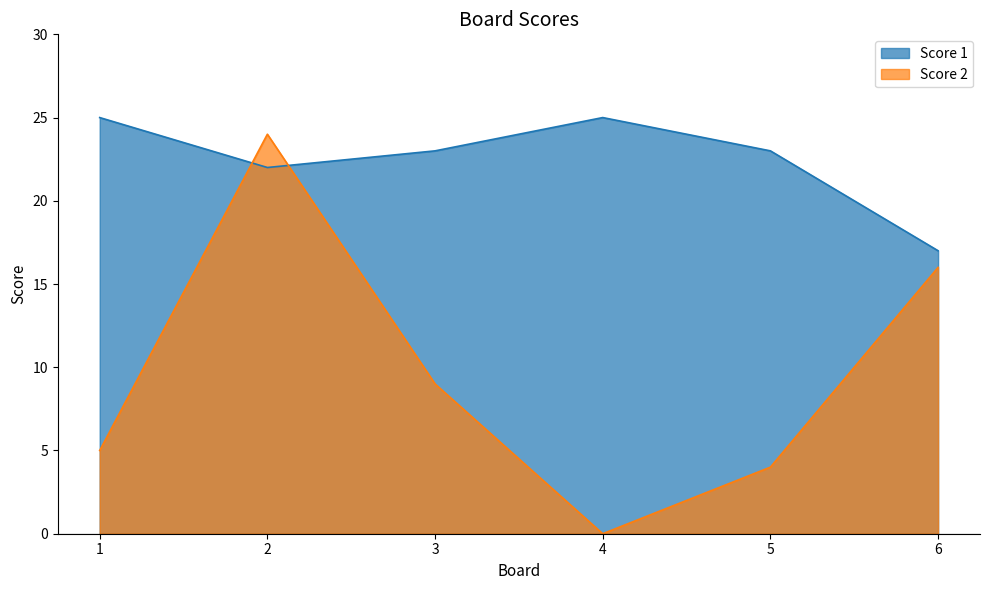

Which series changed the most between 2 and 3?

Score 2